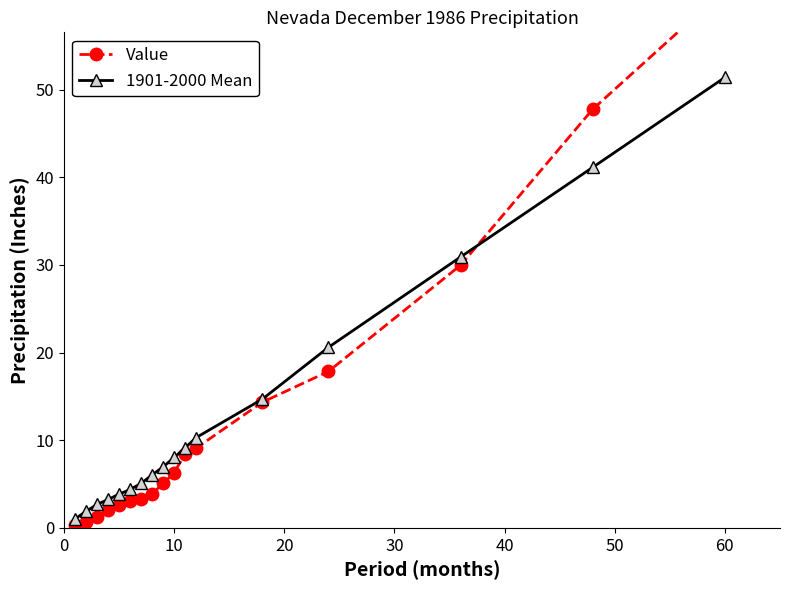

What is the highest value of the 1901-2000 Mean series?

51.4